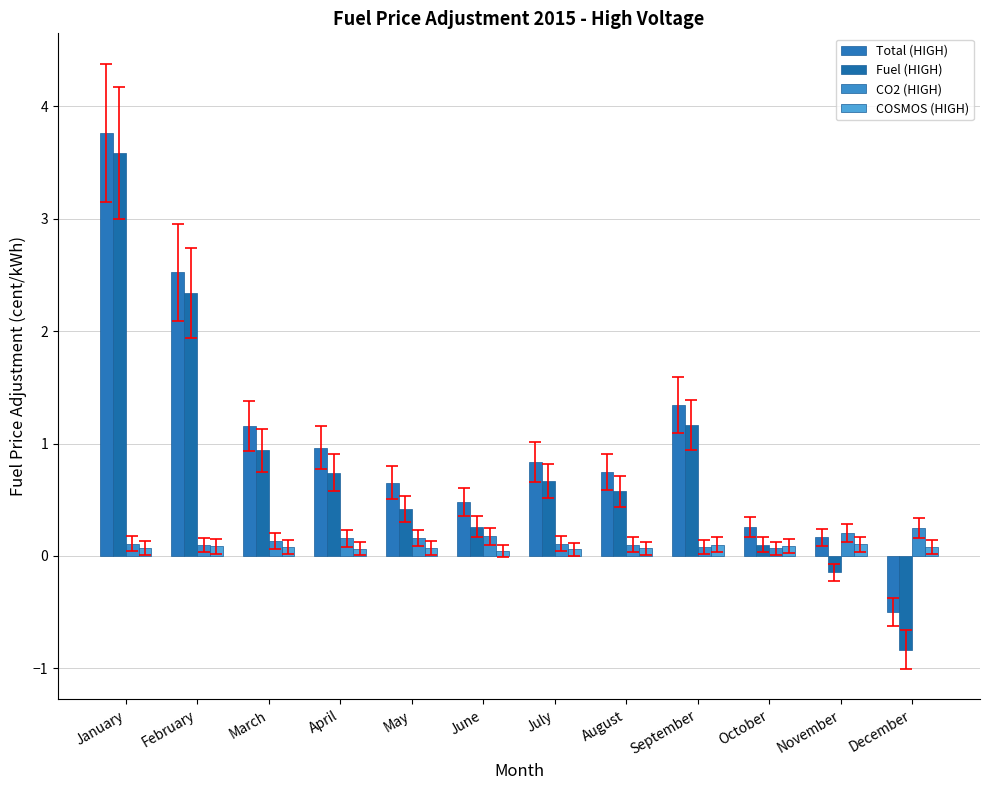

At how many categories does at least one series exceed 2?

2